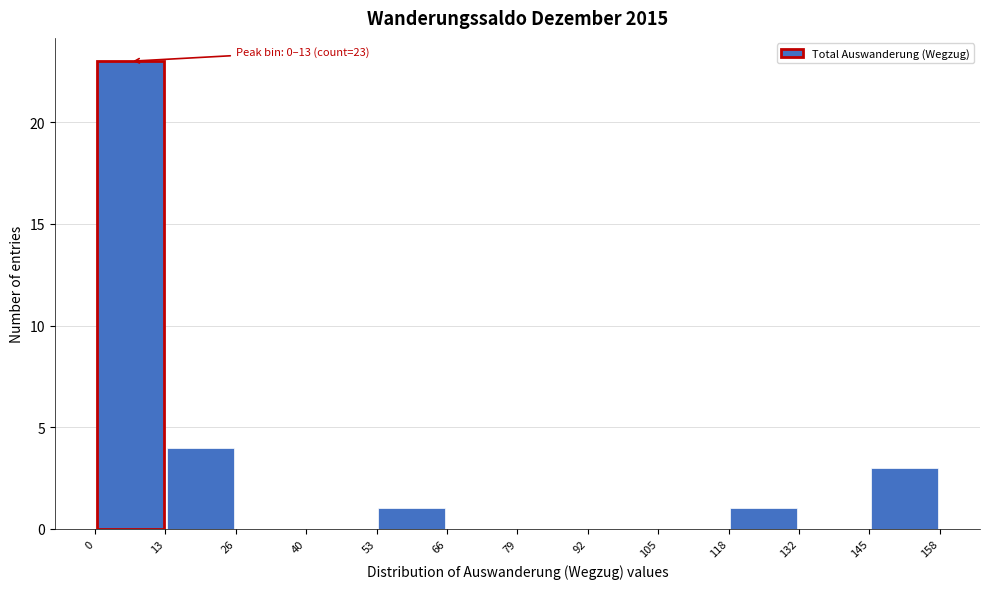

Which range on the x-axis has the tallest bar?

0 to 13